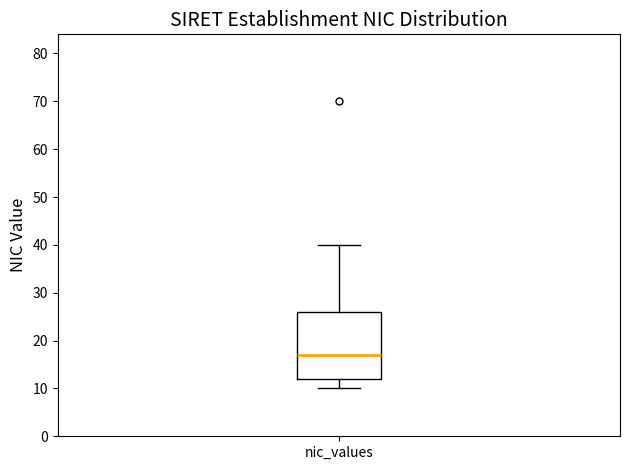

Read this box plot against the y-axis: the position of the median line, the range covered by the box, and the ends of both whiskers. The values are not printed on the chart, so give them approximately, as read against the axis.

median 17, box 12 to 26, whiskers 10 to 40